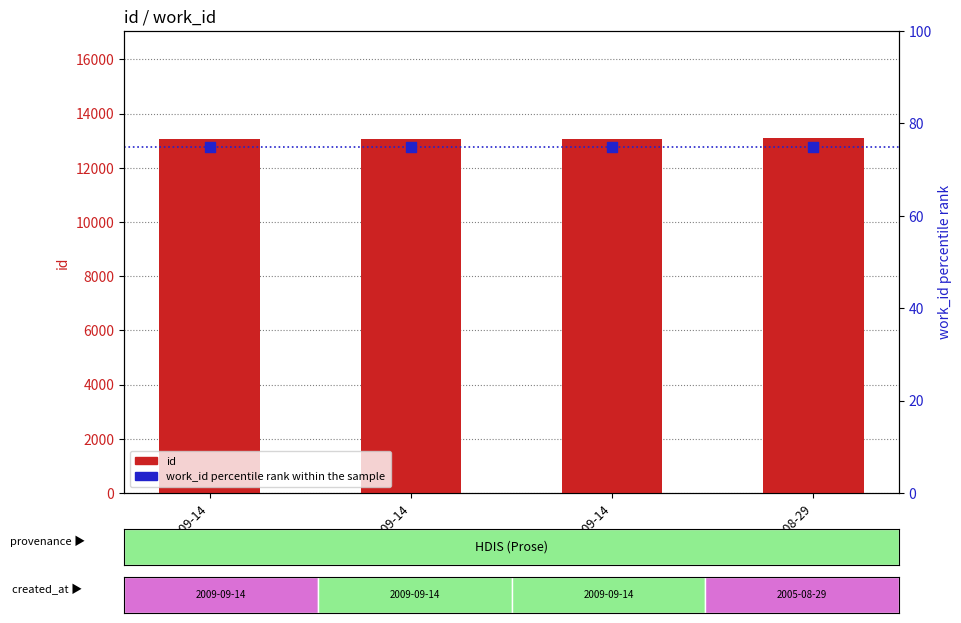

What are all the series names shown in the legend?

id, work_id (percentile)